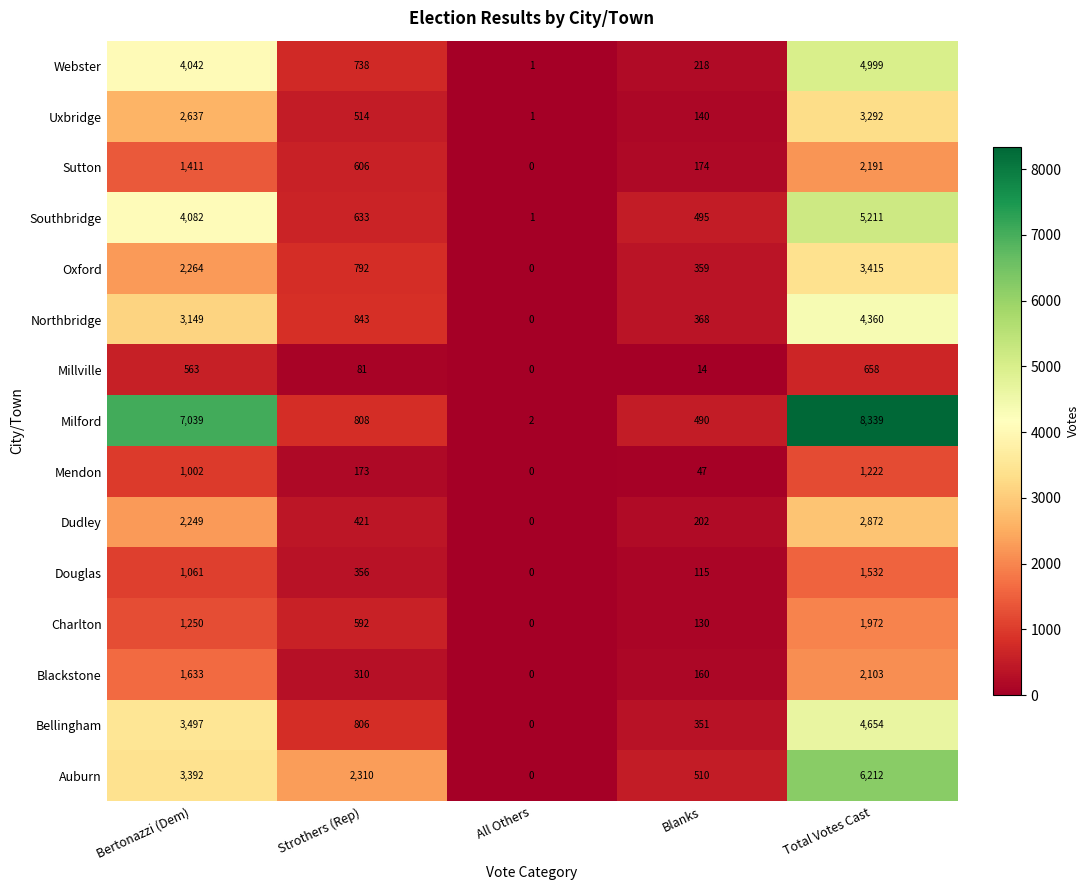

How many values in Millville are above zero?

4